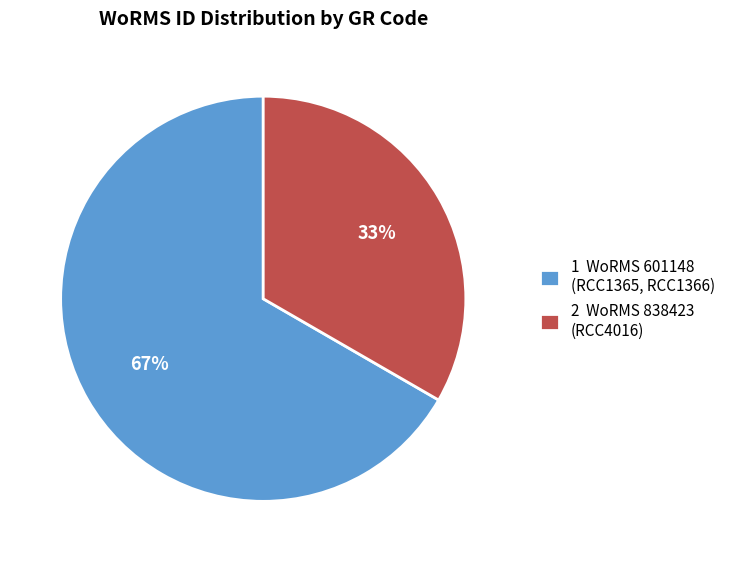

Count the number of slices in the pie.

2